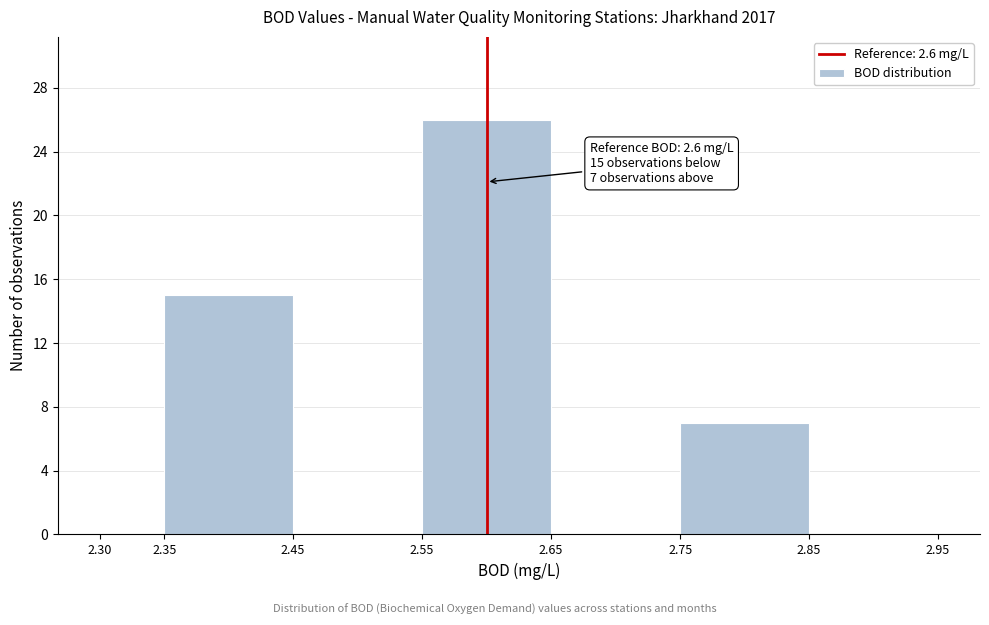

Over which range of the x-axis is the bar tallest?

2.55 to 2.65